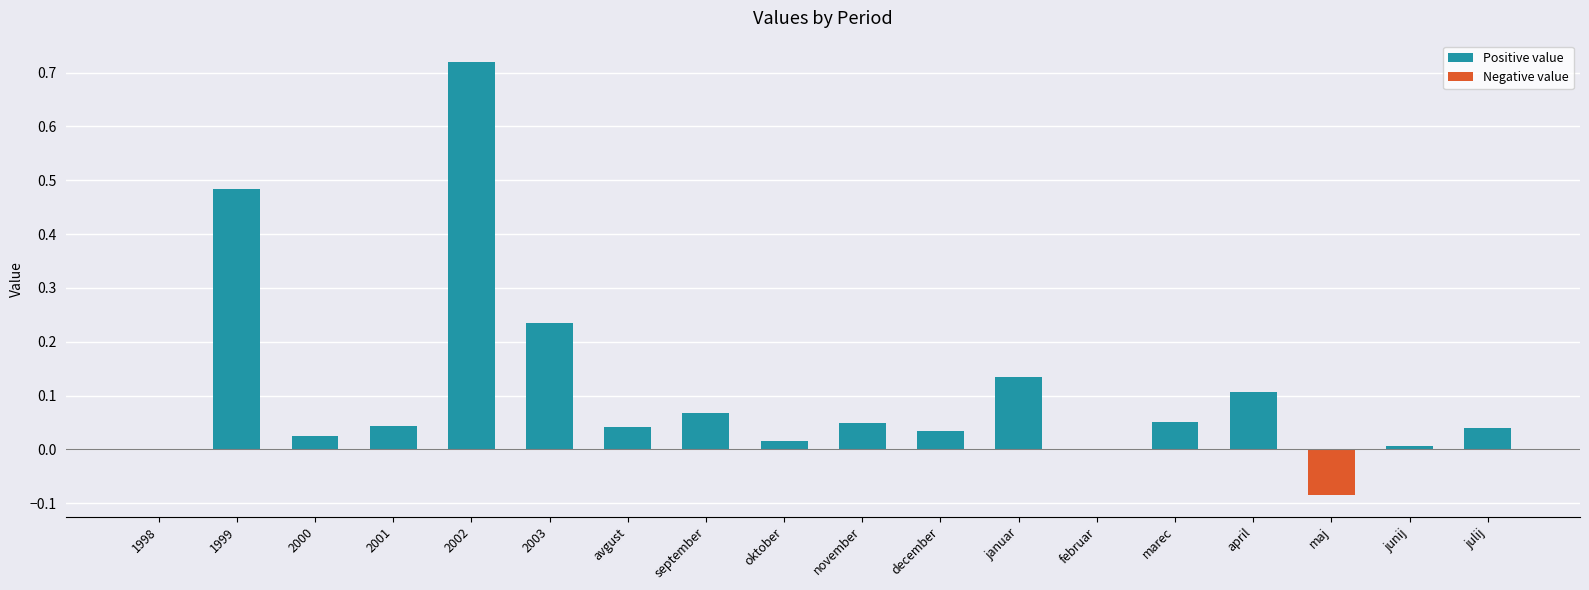

What is the sum of all values?

2.0